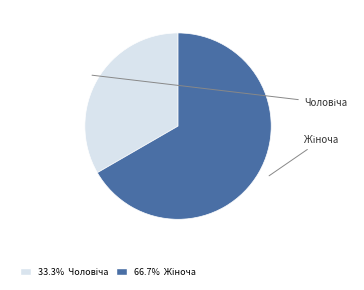

Is there any slice that represents more than half of the pie?

Yes